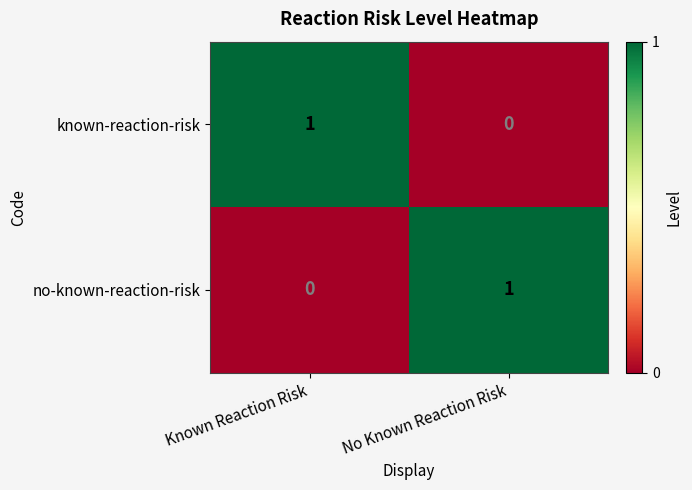

At which label is no-known-reaction-risk closest to 0?

Known Reaction Risk